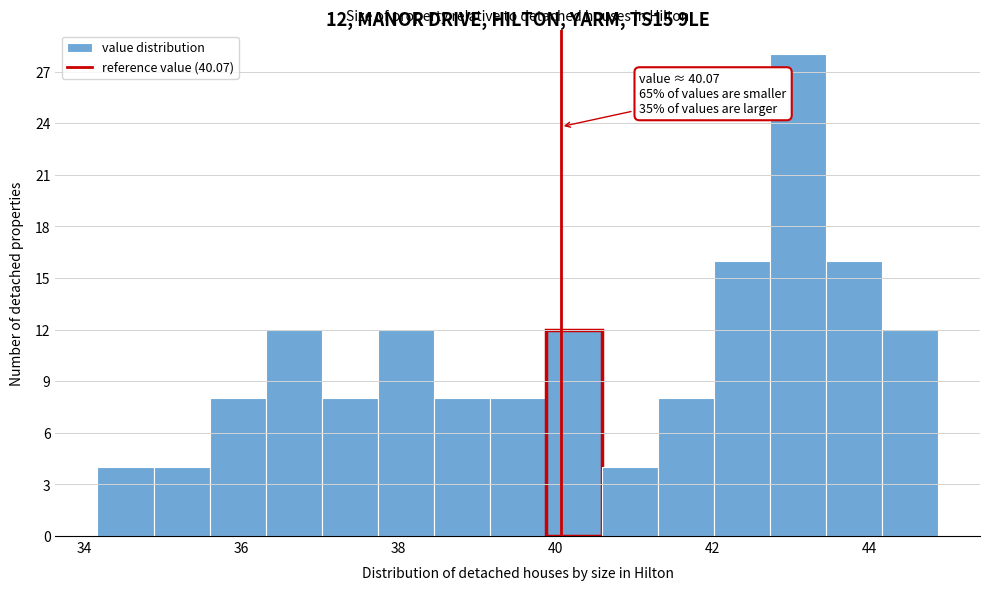

Around what value on the x-axis is the tallest bar? Give the approximate position of its centre, as read against the axis.

43.0